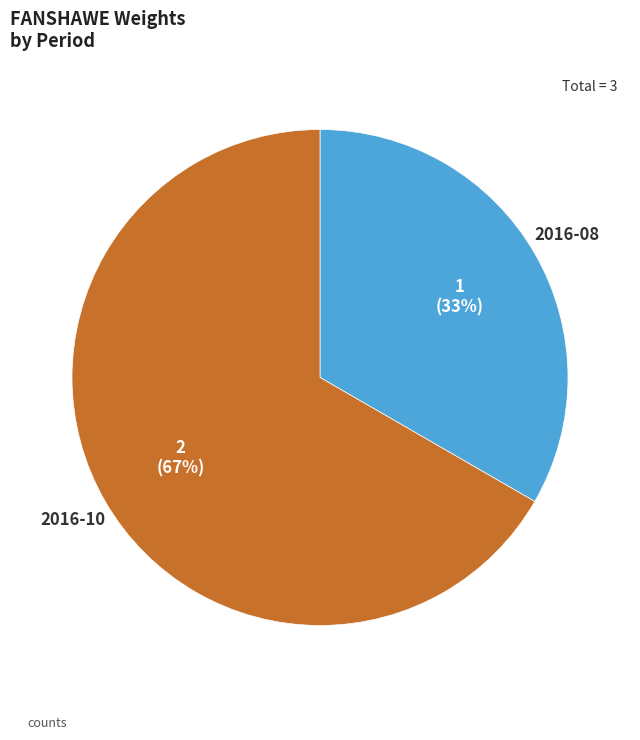

Do 2016-08 and 2016-10 together represent more than half of the pie?

Yes